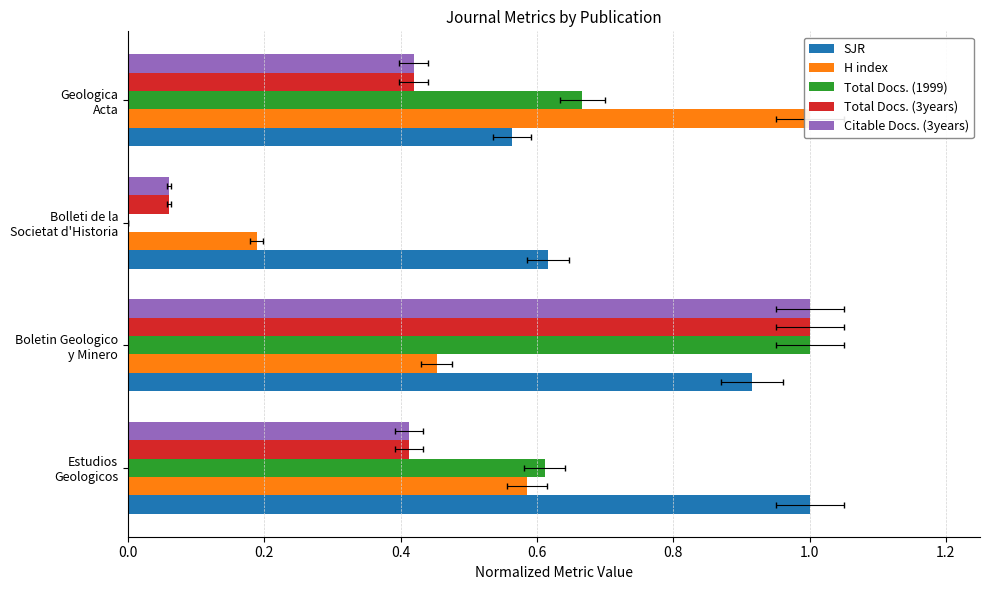

Count the H index values in the range 0 to 1.

4